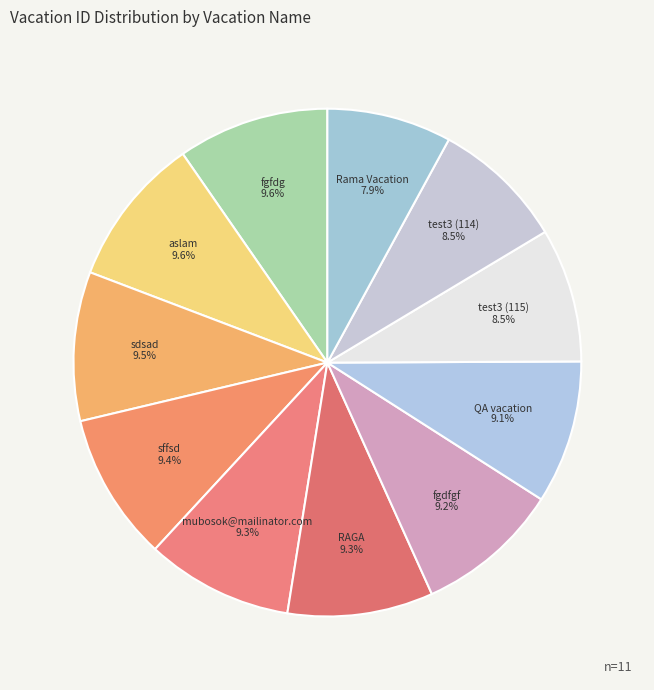

True or false: Rama Vacation accounts for 8% of the total.

True